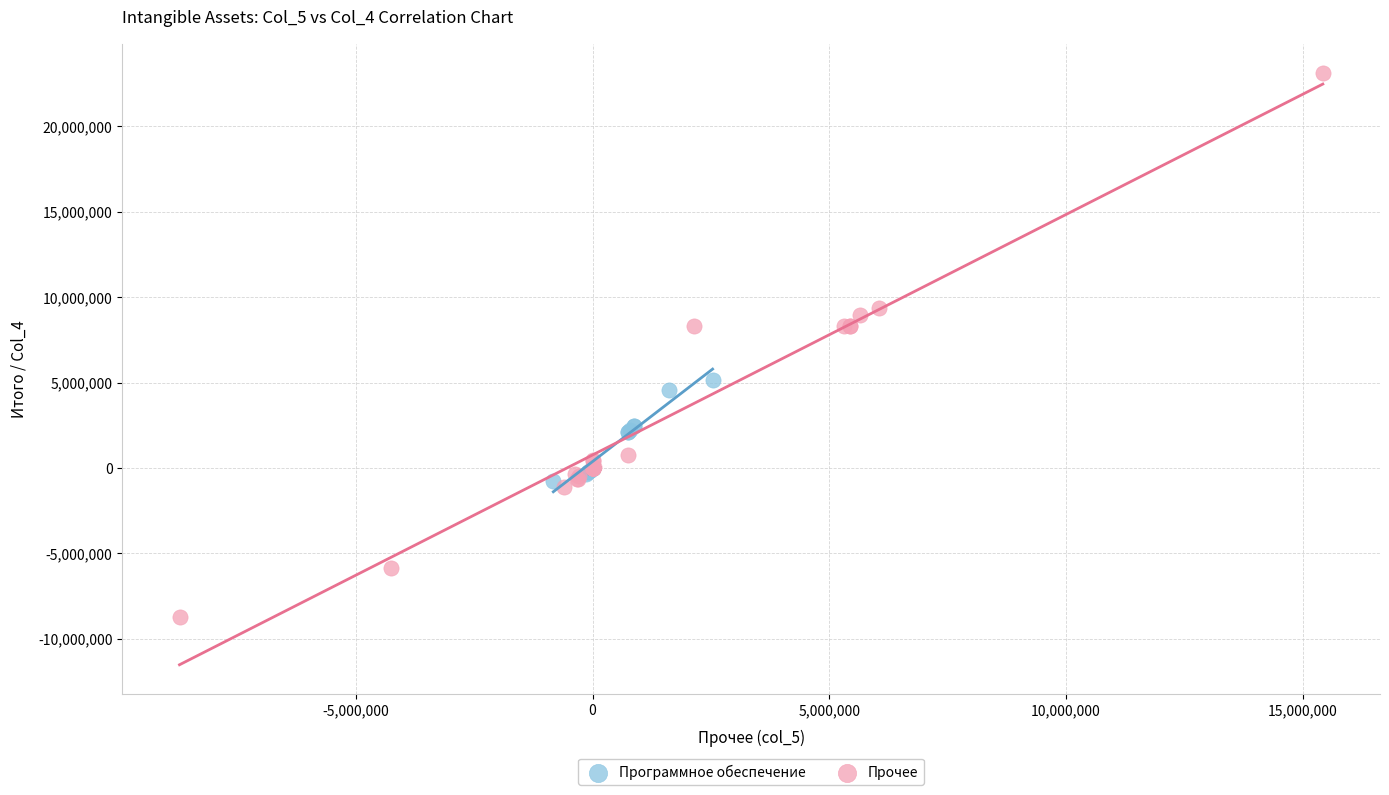

Which series has the widest spread of Y values?

Прочее